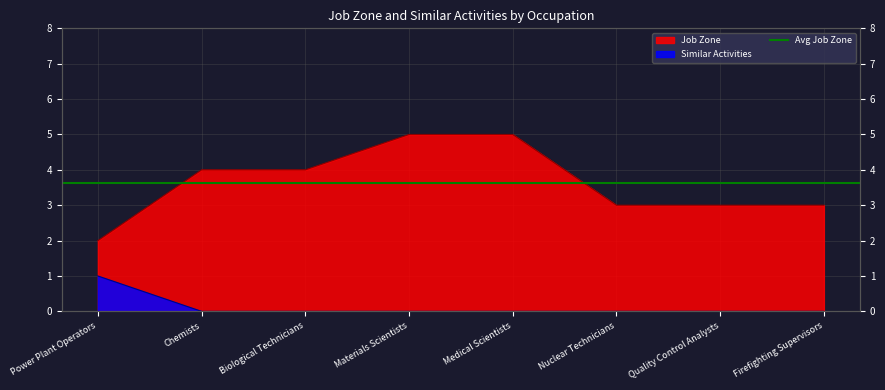

True or false: Similar Activities and Job Zone intersect in this chart.

False